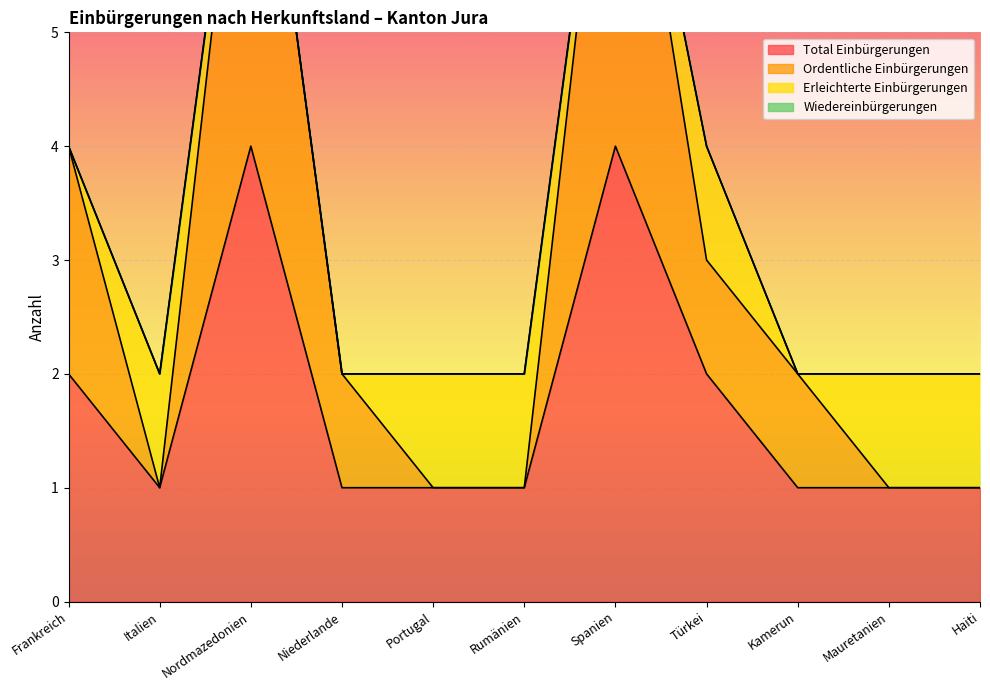

The value of Total Einbürgerungen at Spanien is 4. True or false?

True